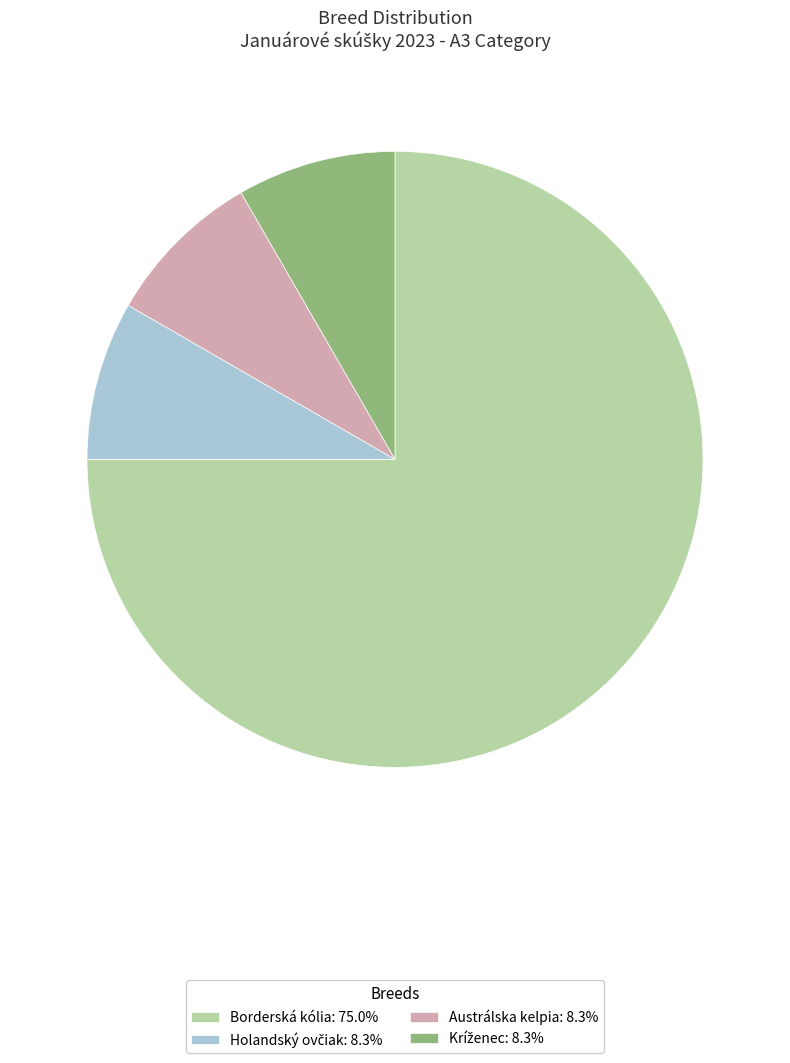

Which slice represents more than half of the pie?

Borderská kólia